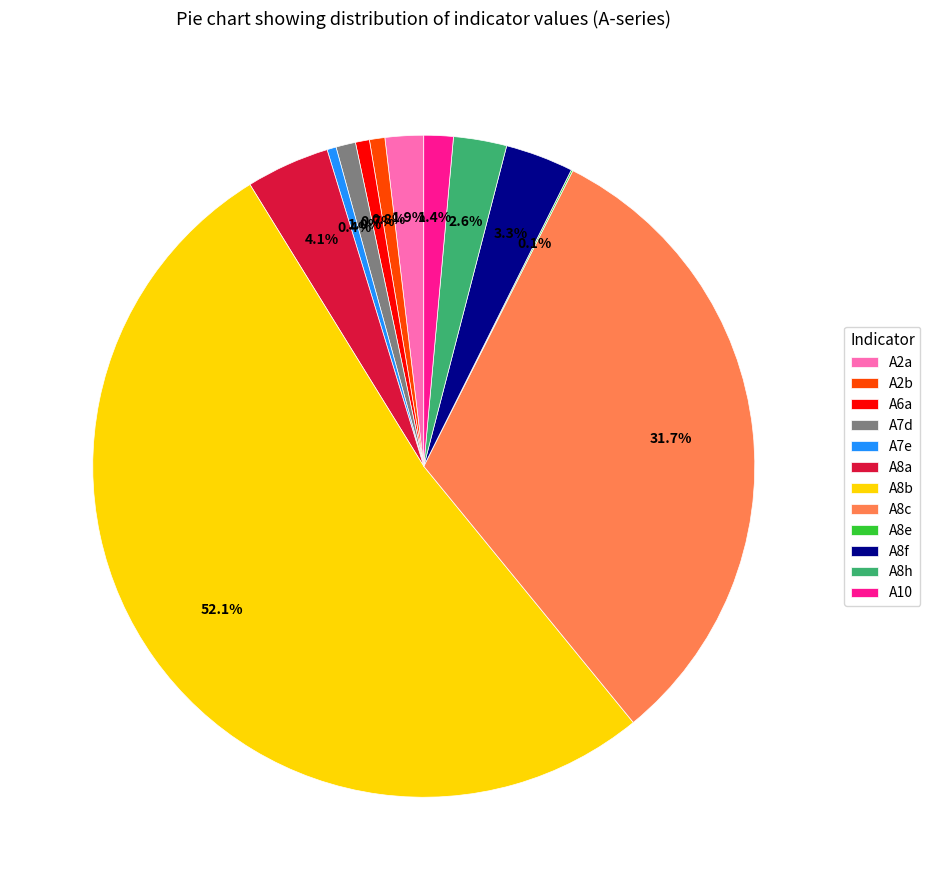

Which category accounts for the majority?

A8b